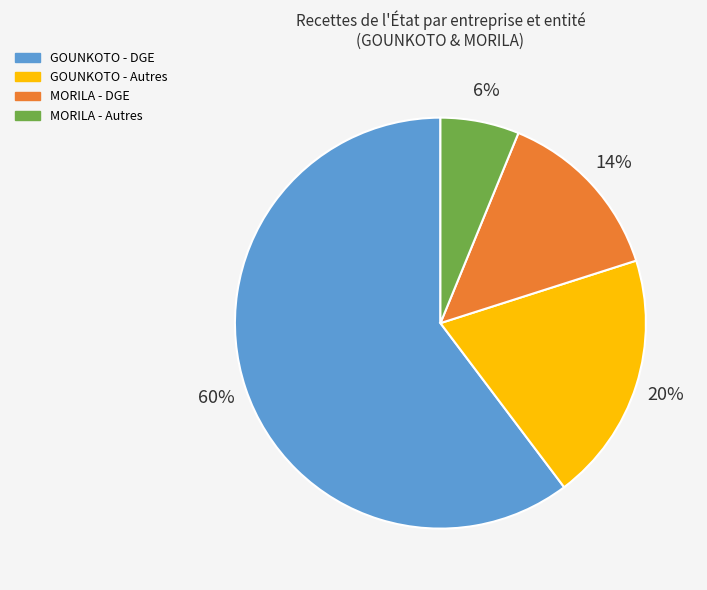

To the nearest percent, what is the difference between the largest and smallest slice percentages?

54%